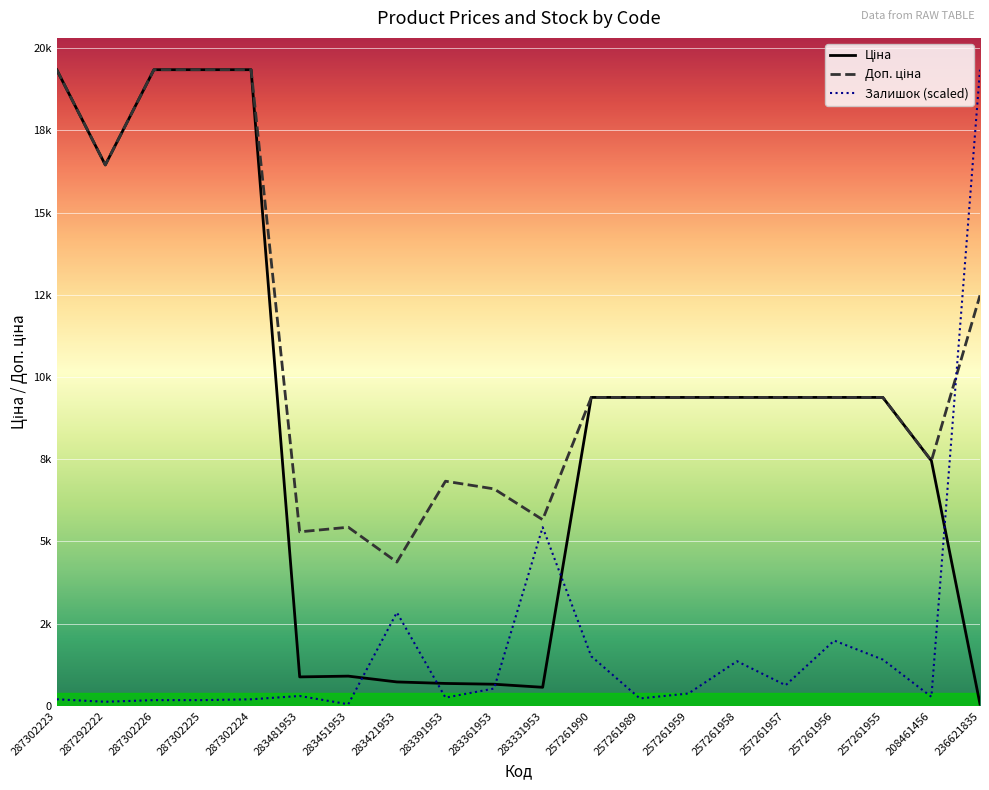

At 287302225, list the series in order from largest to smallest.

Ціна, Доп. ціна, Залишок (scaled)